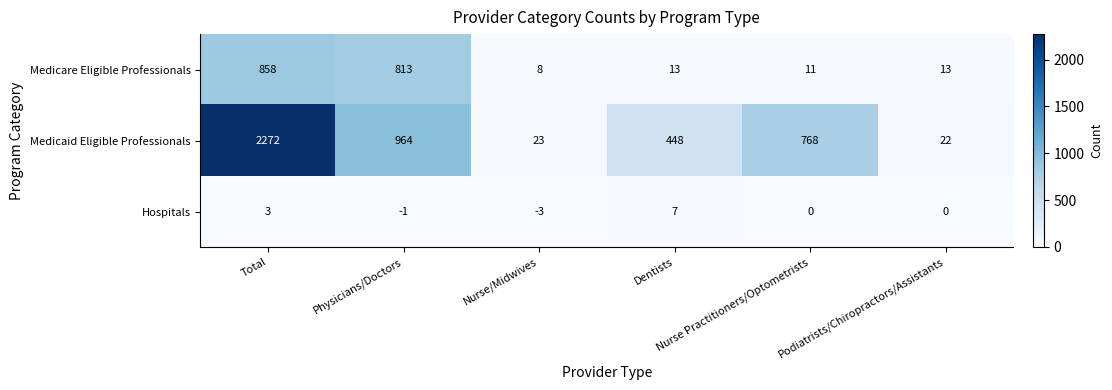

What is the difference between the second highest and minimum values in the Medicare Eligible Professionals series?

805